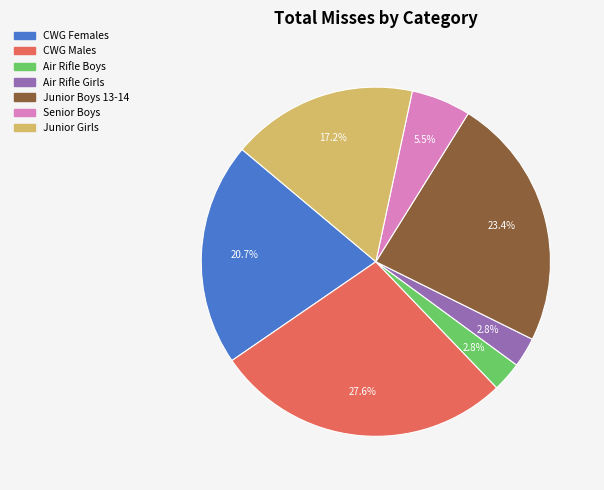

How much of the chart is everything except Junior Boys 13-14?

76.6%